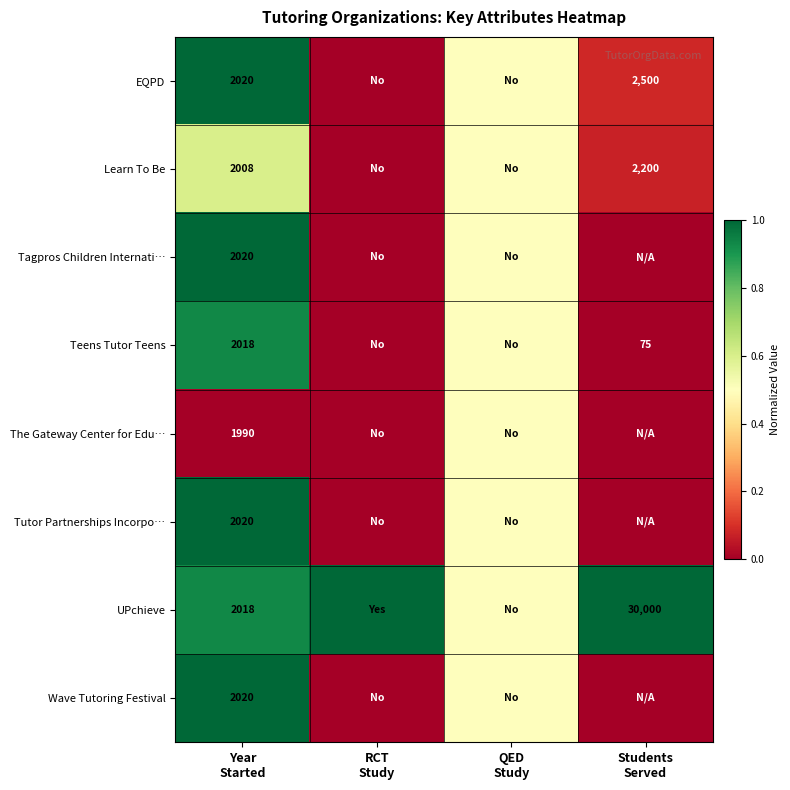

The Teens Tutor Teens series shows -0.6 at RCT Study. True or false?

False